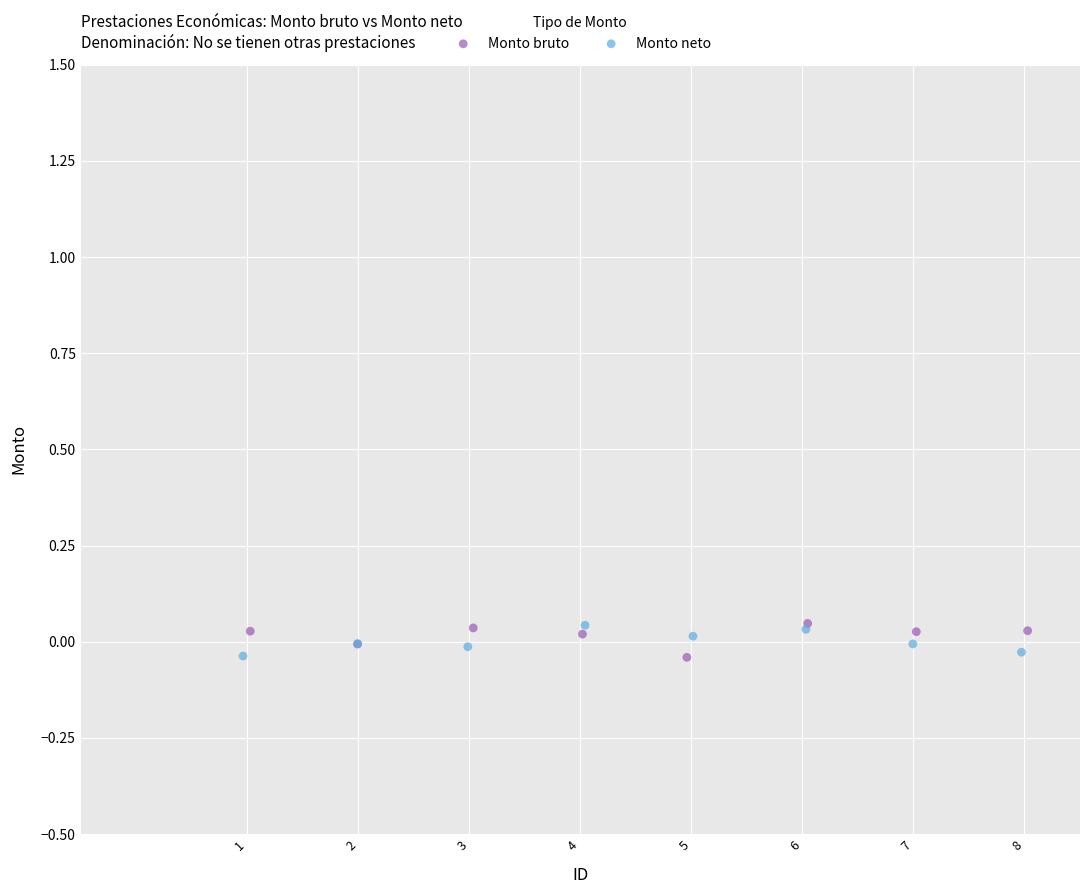

What are all the series names shown in the legend?

Monto bruto, Monto neto